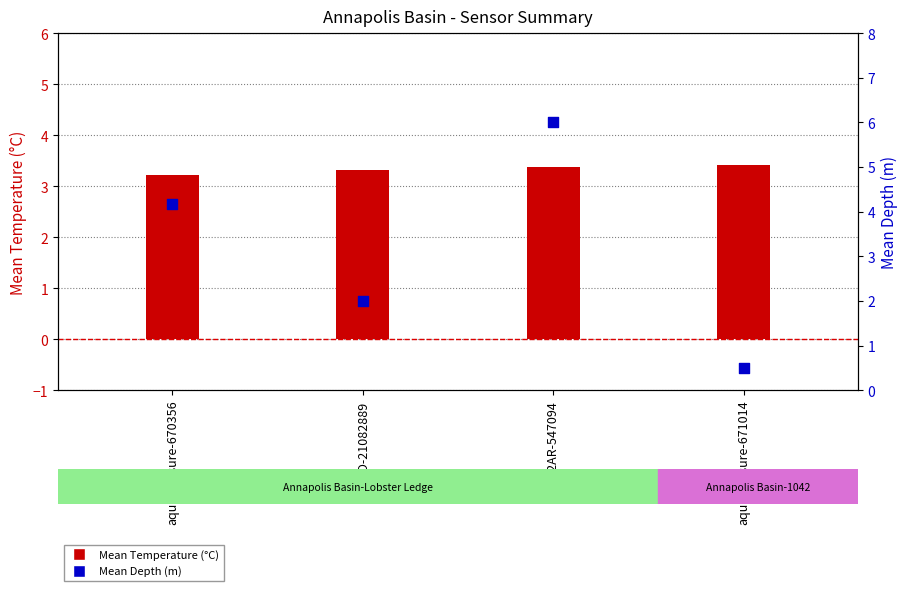

Which series has the widest spread of Y values?

Mean Depth (m)